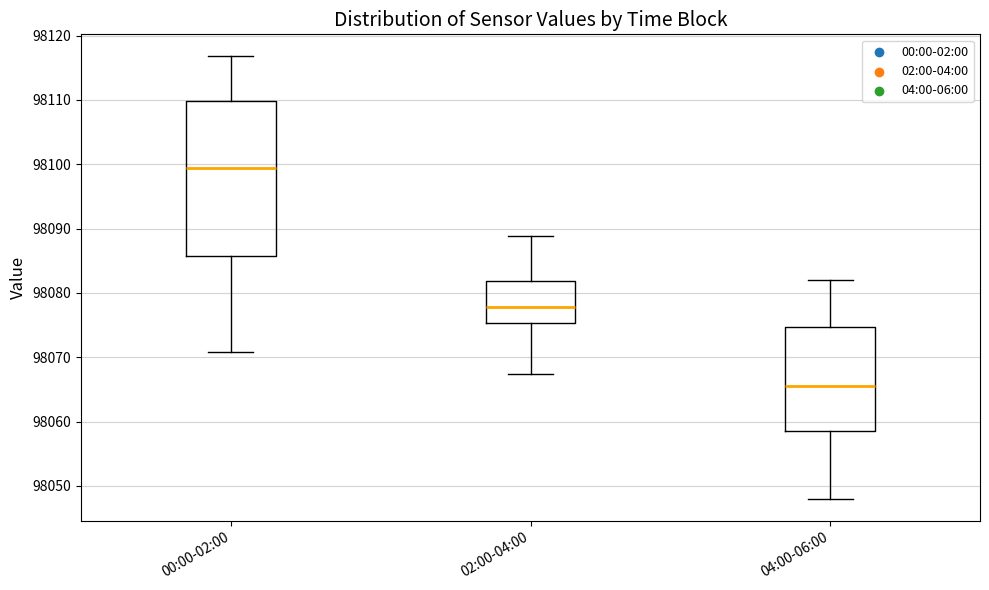

Which box's median line is the lowest?

04:00-06:00